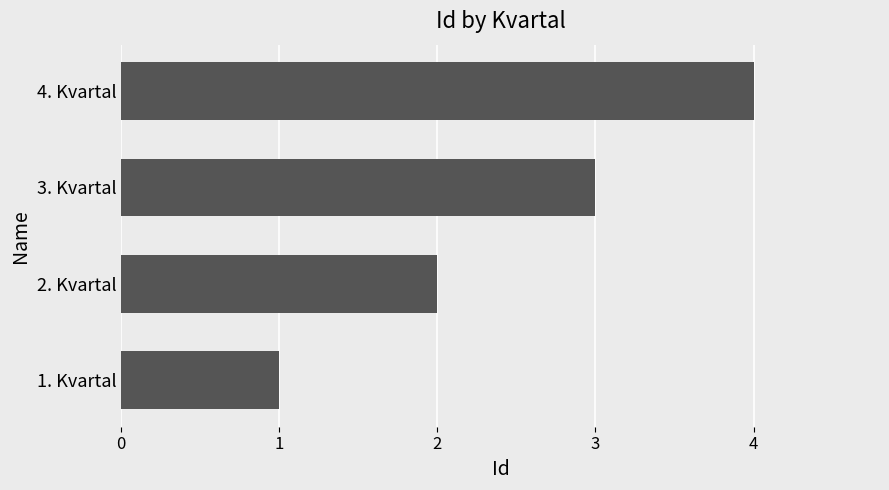

Are the bars horizontal?

Yes